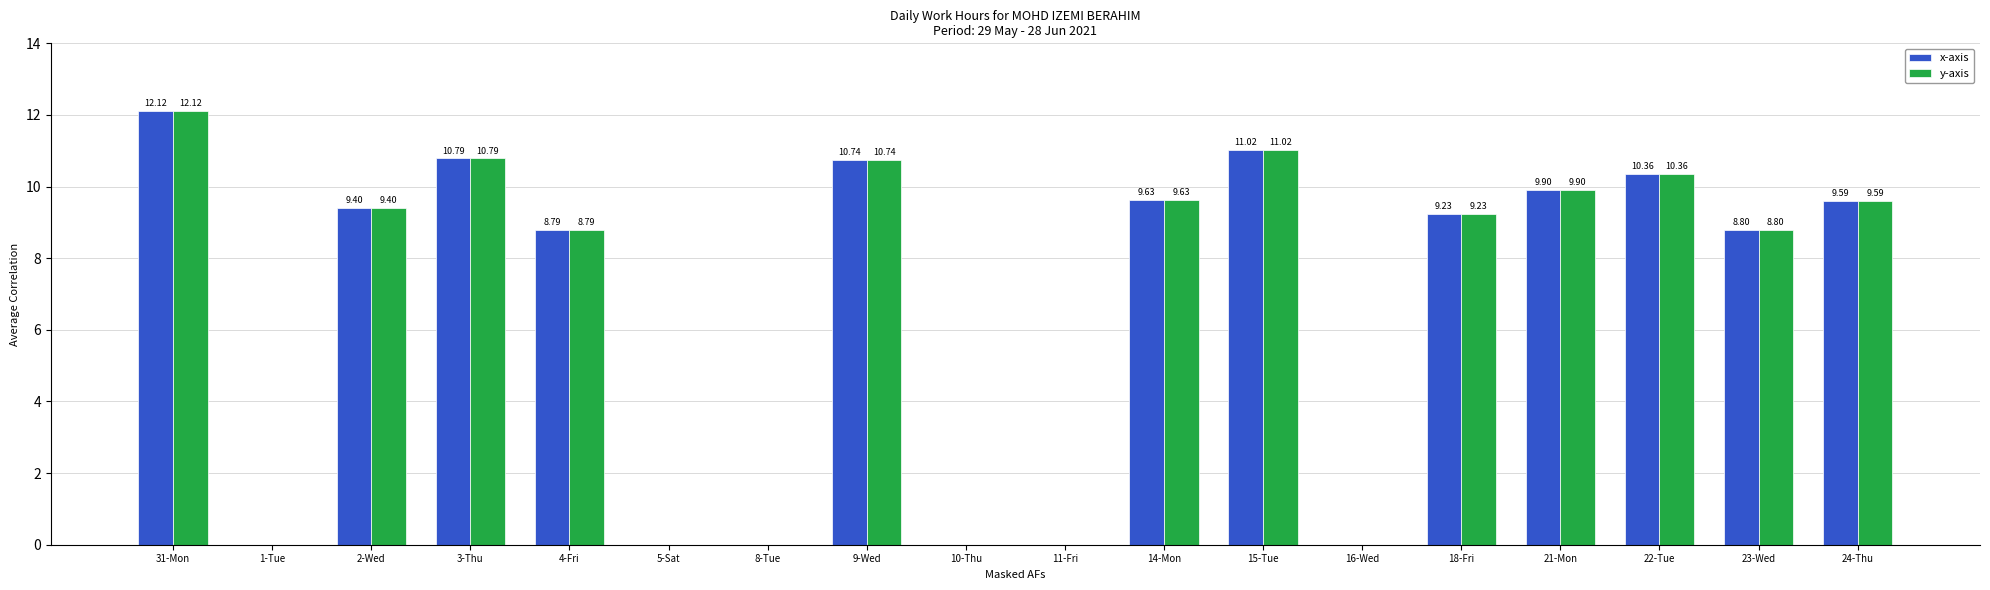

At which label is y-axis closest to 6?

4-Fri